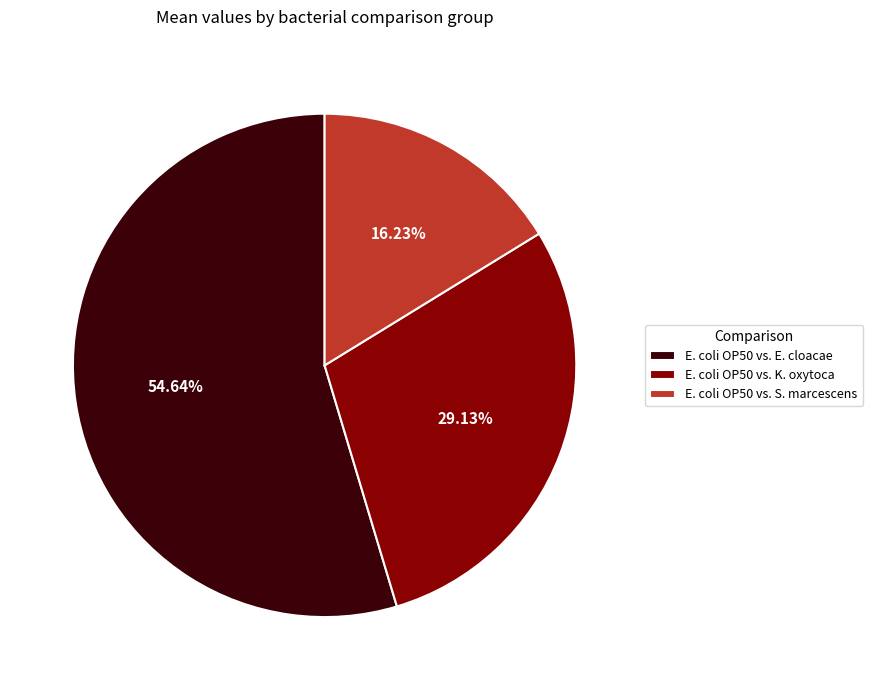

How many segments does this pie chart have?

3